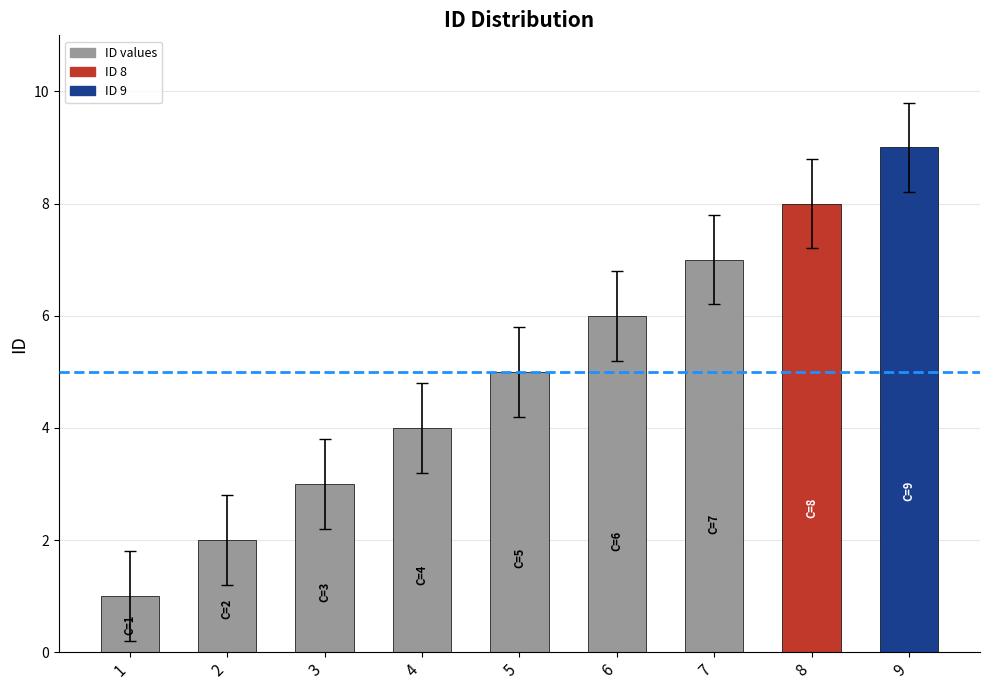

Are the bars horizontal?

No